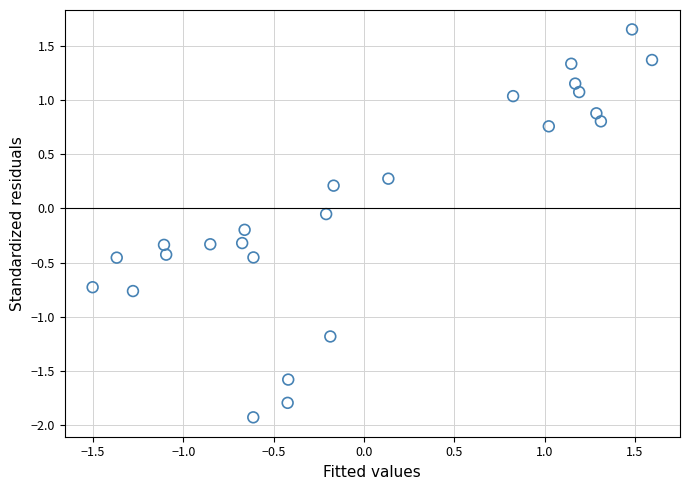

What is the range of Y values (max minus min)?

3.6